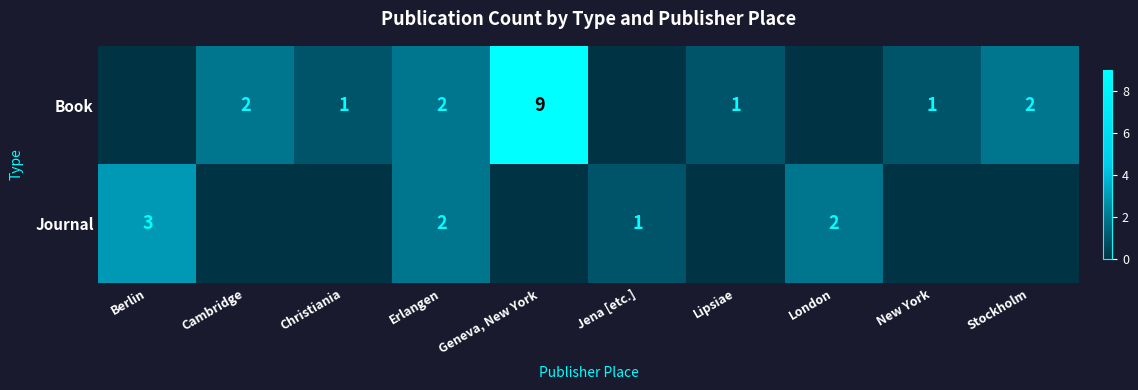

Which series has the largest total across all categories?

Book